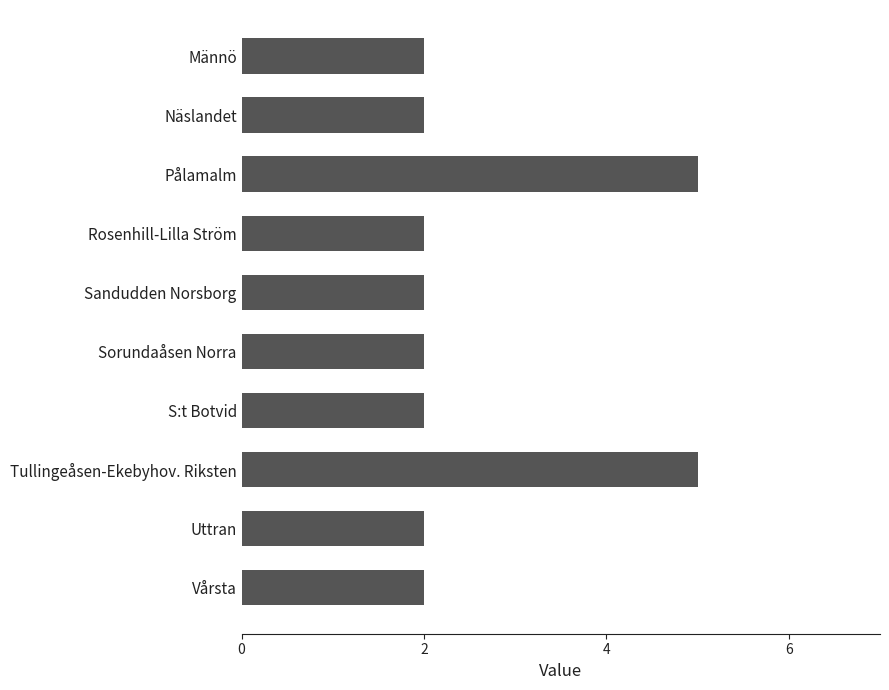

The value at Sandudden Norsborg is 1. True or false?

False